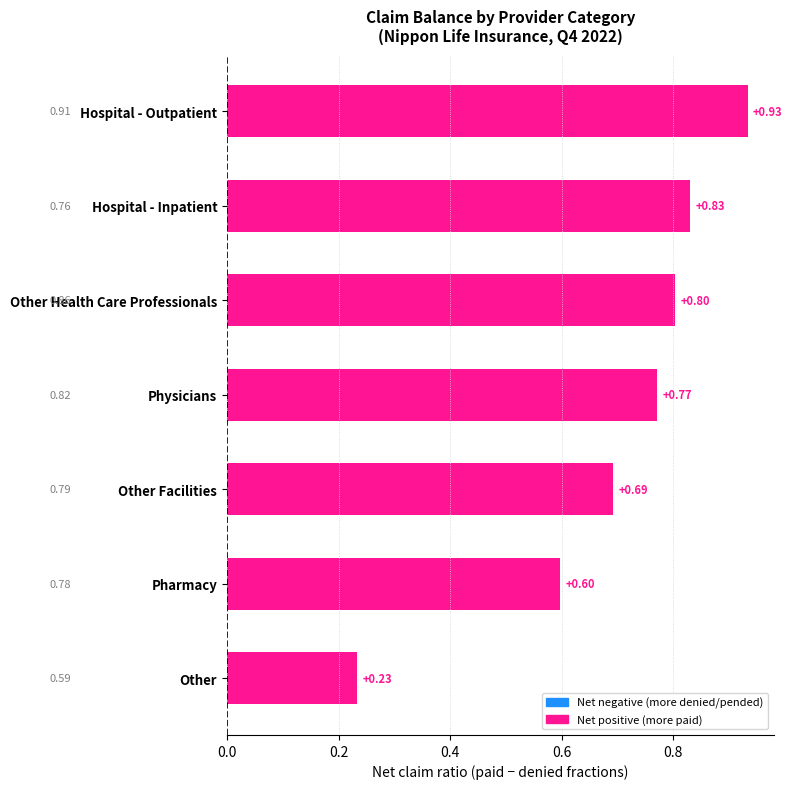

What is the label of the 2nd bar from the top?

Hospital - Inpatient